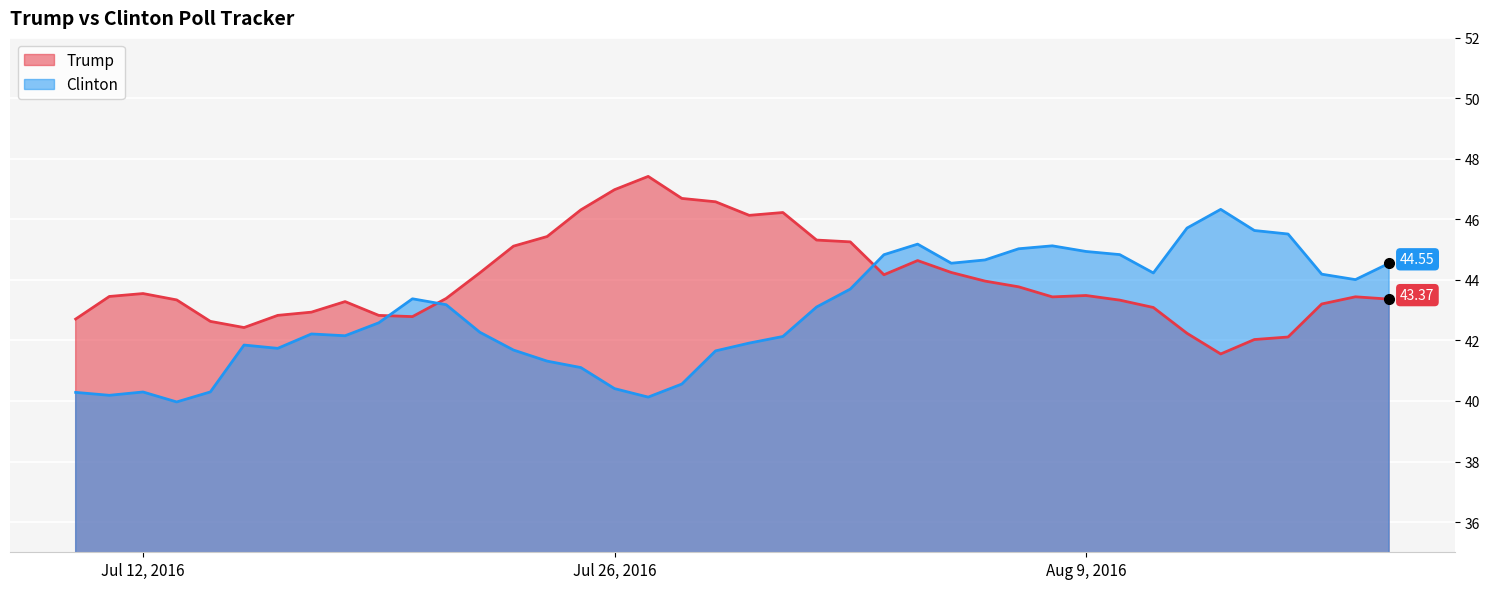

Which series has the largest total across all categories?

Trump